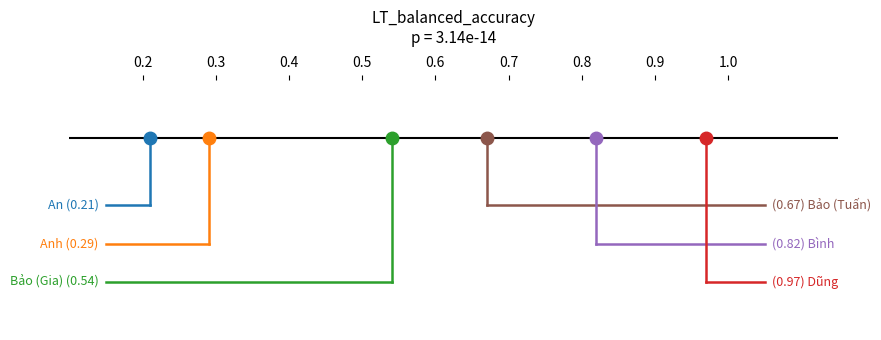

Between 0.2 and 0.3, which series saw the biggest shift?

Bảo (Gia)